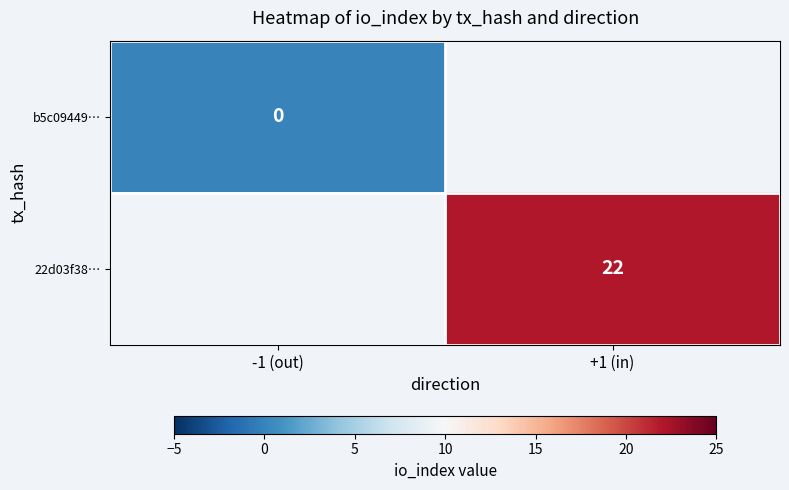

Rank the series by their maximum value, from lowest to highest.

b5c09449…, 22d03f38…